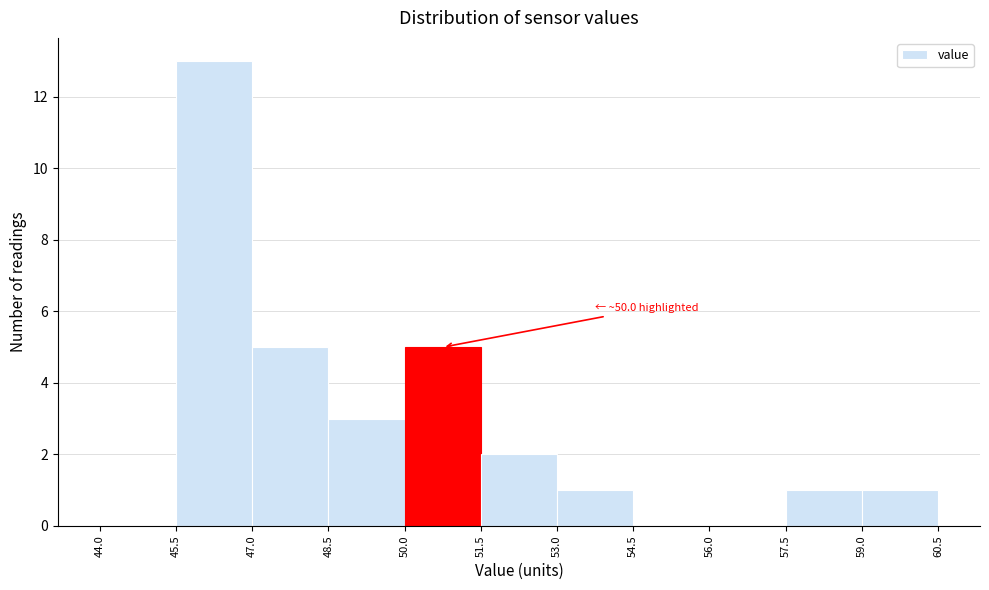

Which range on the x-axis has the tallest bar?

45.5 to 47.0